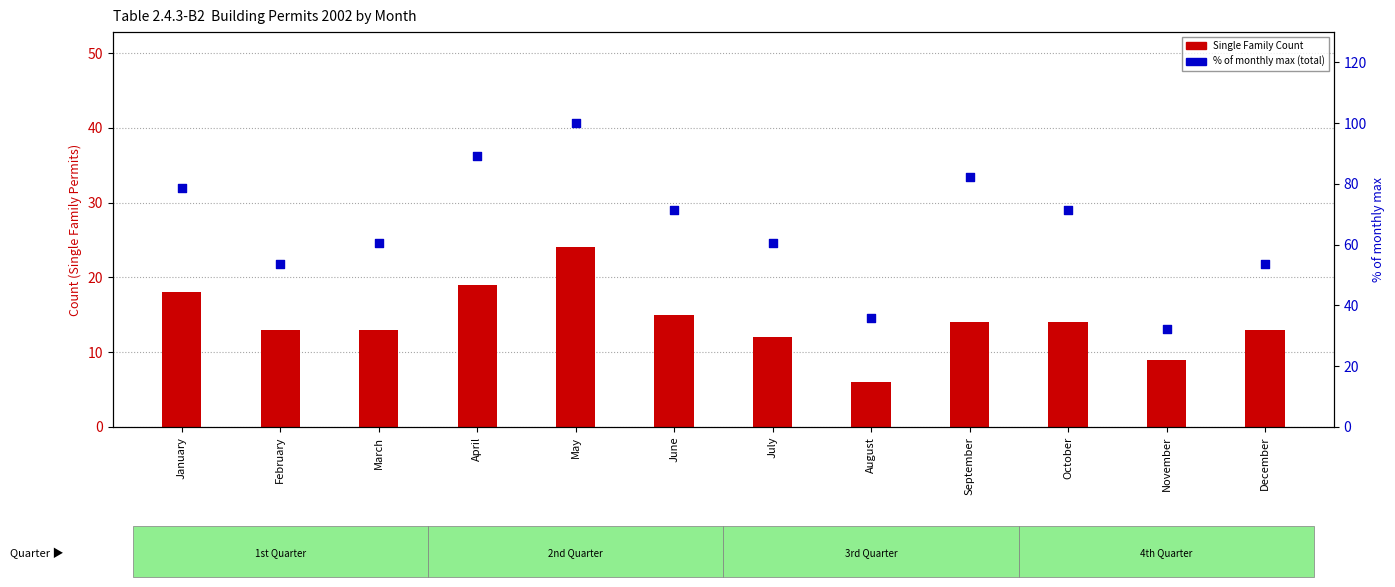

At how many categories does at least one series exceed 74?

4